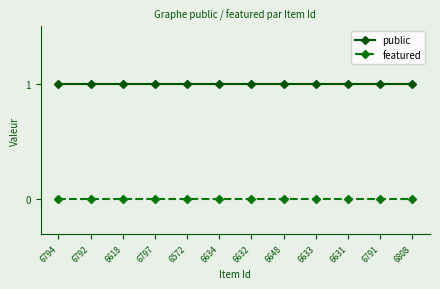

The public series shows 1 at 6792. True or false?

True